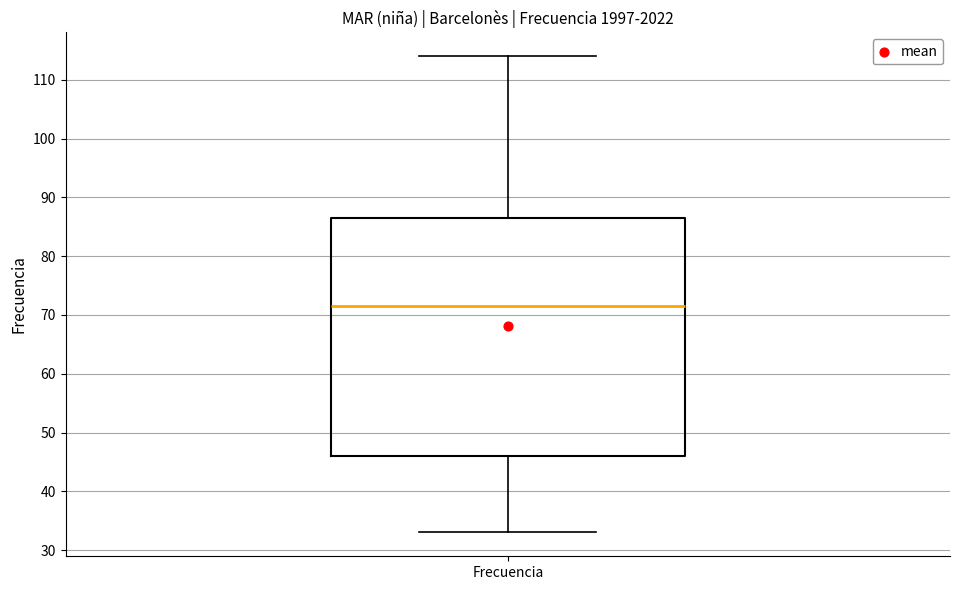

Read this box plot against the y-axis: the position of the median line, the range covered by the box, and the ends of both whiskers. The values are not printed on the chart, so give them approximately, as read against the axis.

median 72, box 46 to 87, whiskers 33 to 114